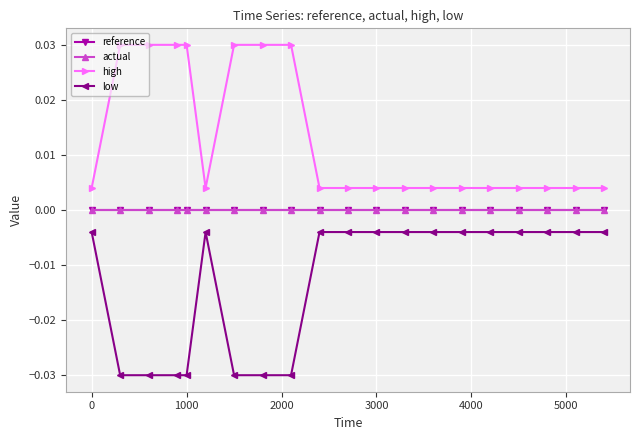

True or false: actual has more than 2 interior local peaks.

False